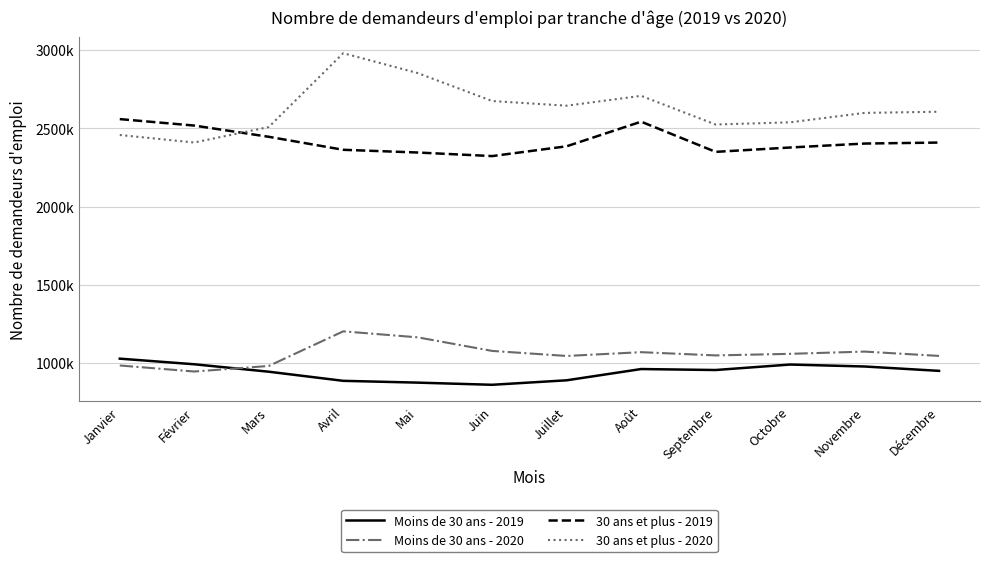

What is the value of the Moins de 30 ans - 2019 point at the 8th from the left?

961600